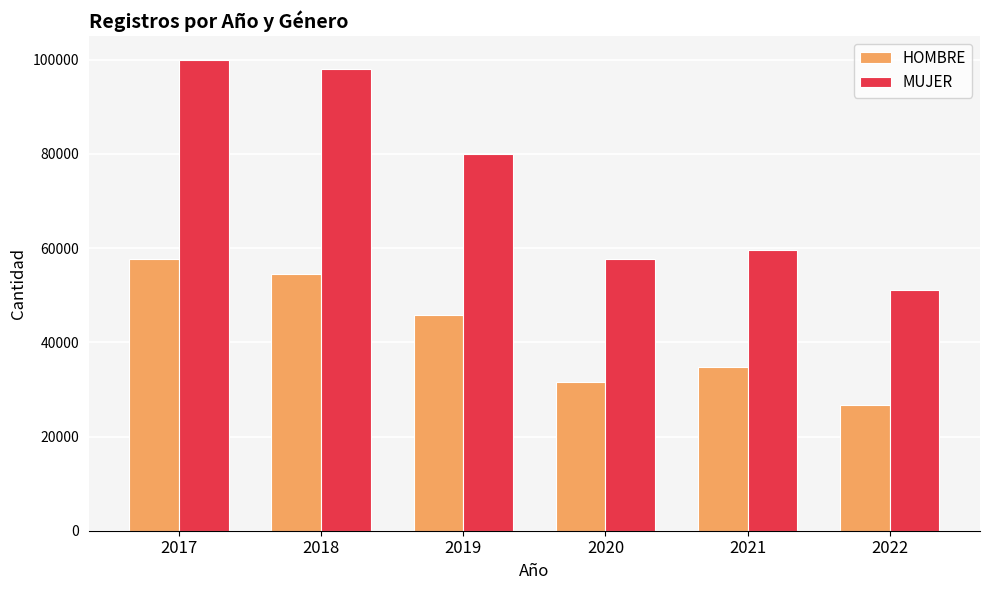

How many series are shown in this chart?

2